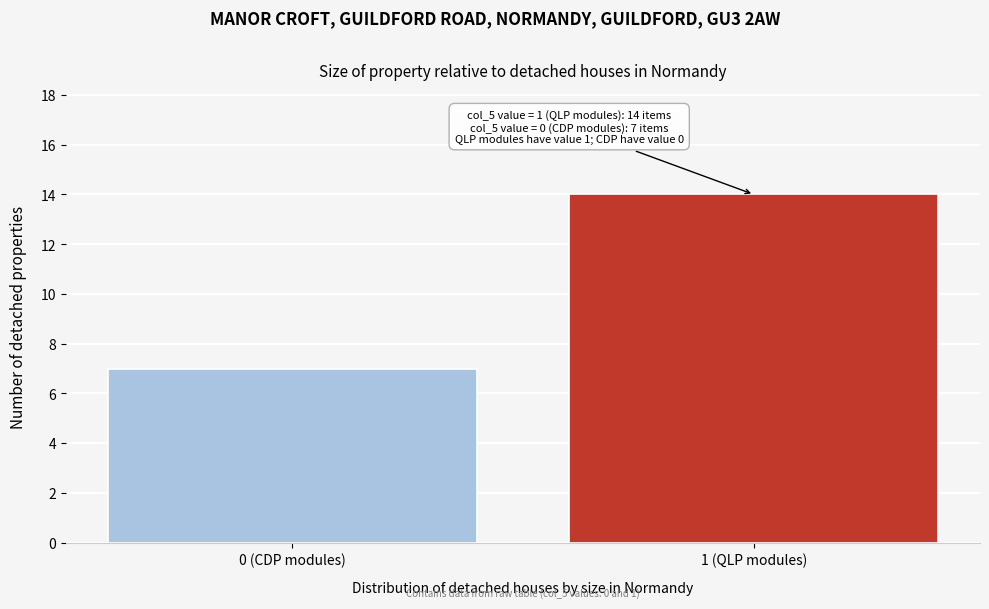

Reading left to right, what are all the values shown in this chart?

0 (CDP modules)=7	1 (QLP modules)=14